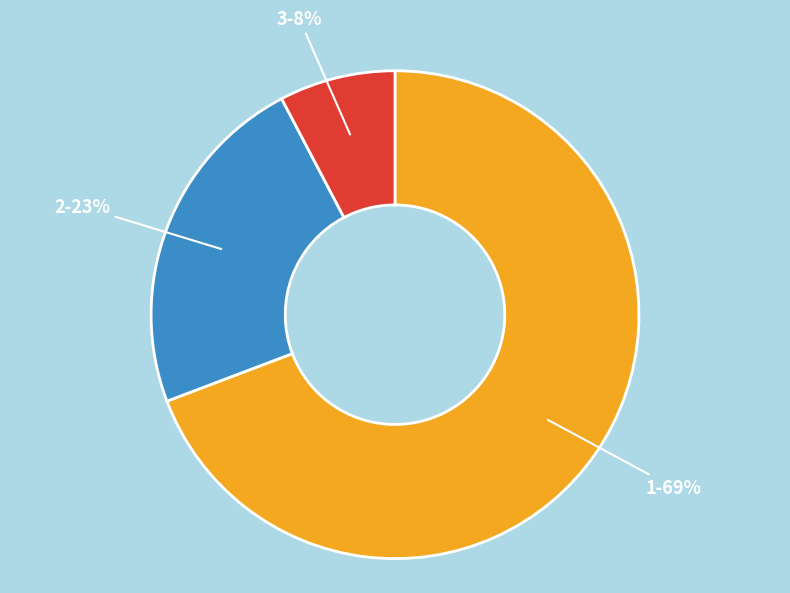

Is there a majority slice in this chart?

Yes